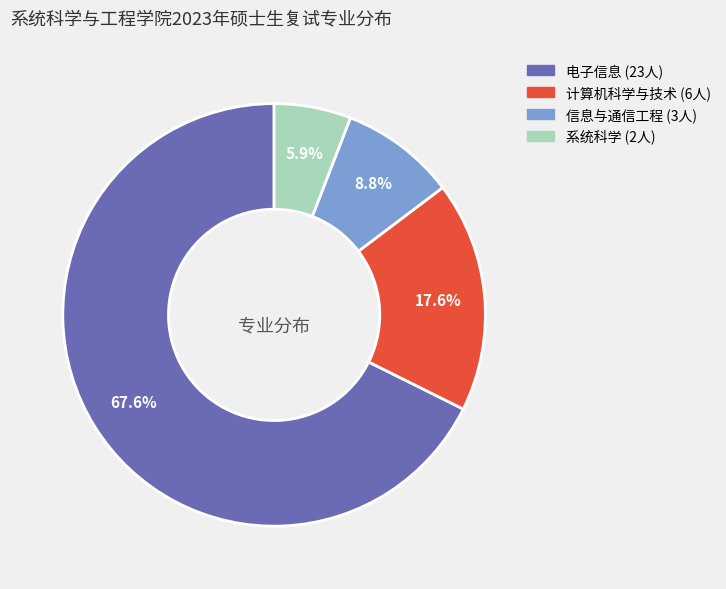

Is 信息与通信工程 the majority of the pie?

No